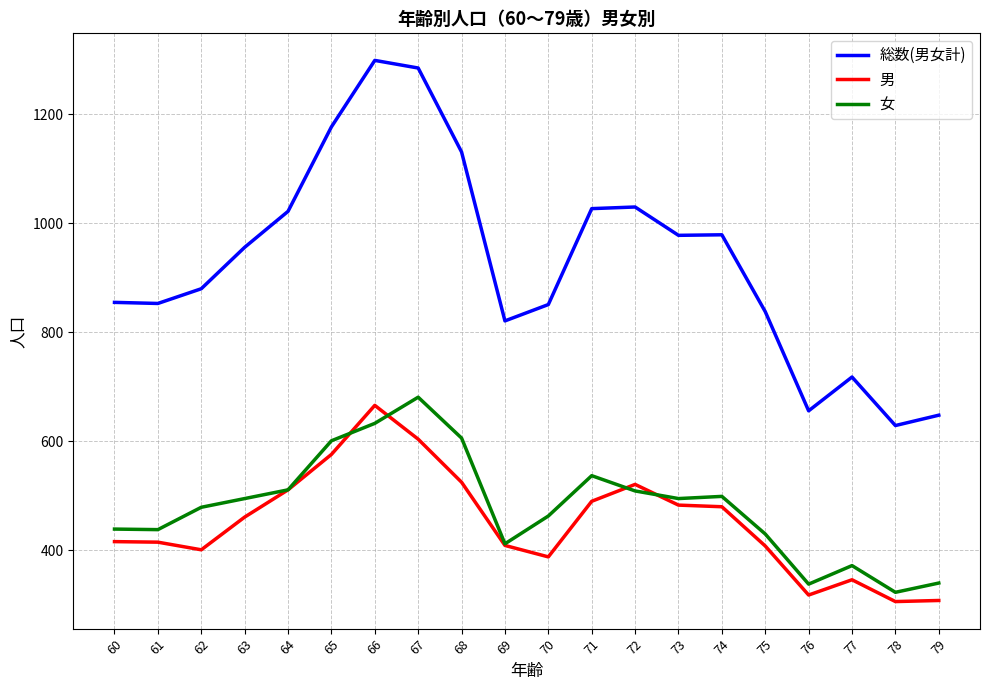

True or false: 総数(男女計) has a value of 656 at 76.

True